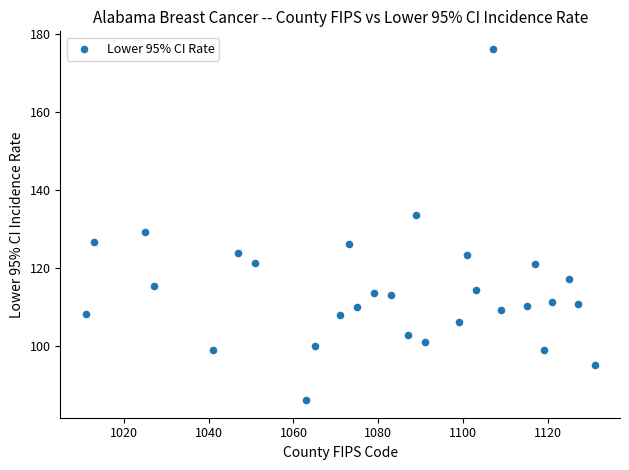

What is the range of Y values (max minus min)?

90.2